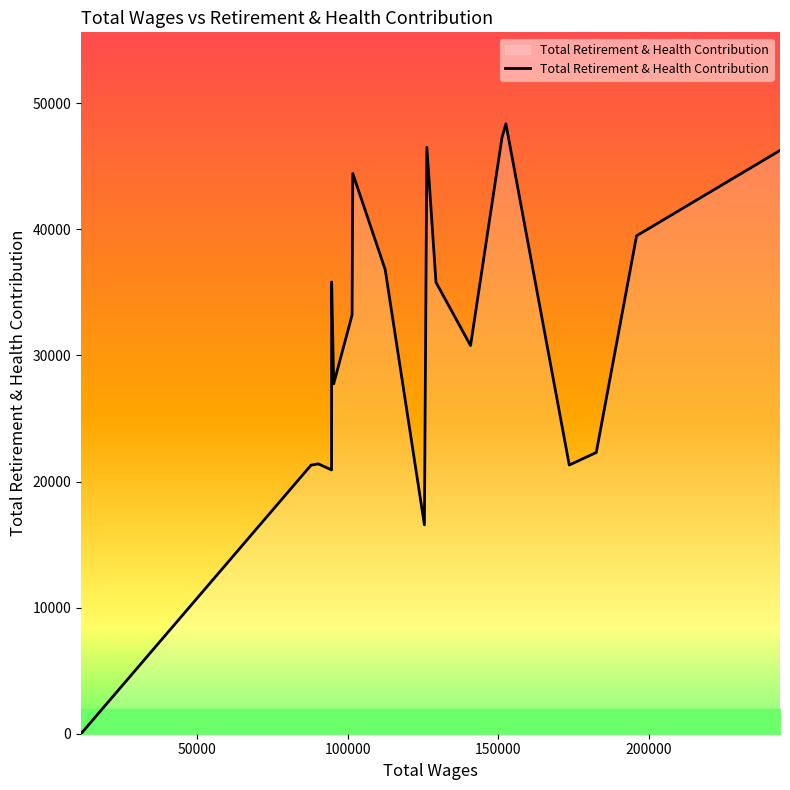

What is the difference between the maximum and minimum values?

48373